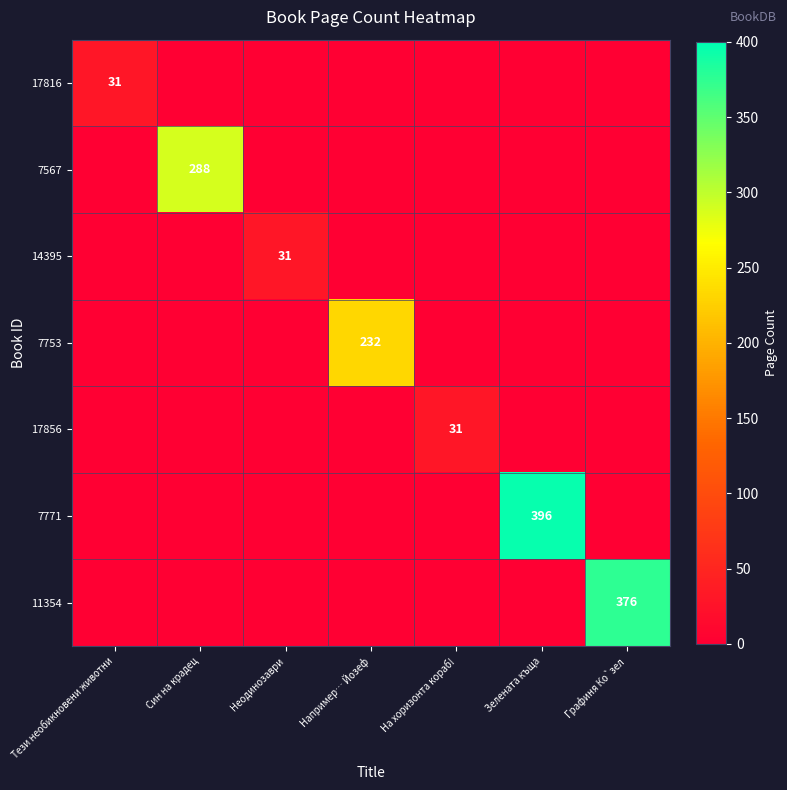

How many values in 17856 are above zero?

1